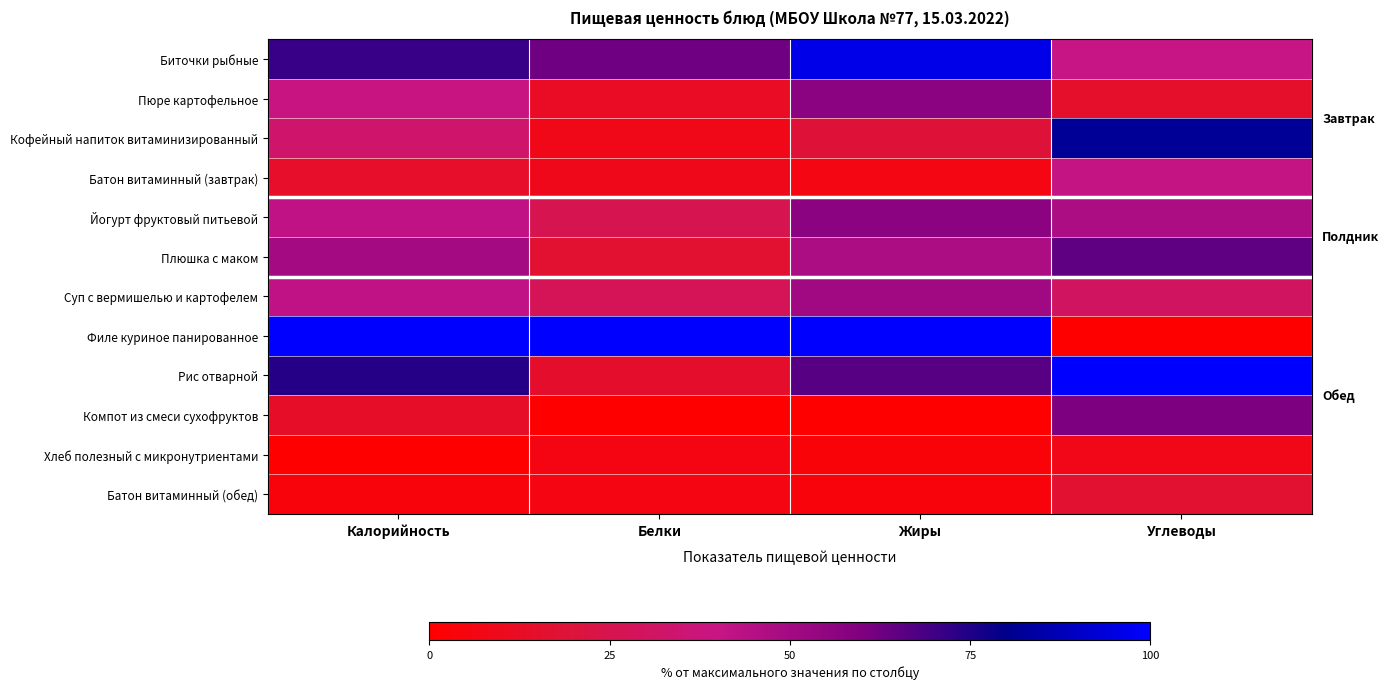

Which series has the widest spread of values?

Филе куриное панированное